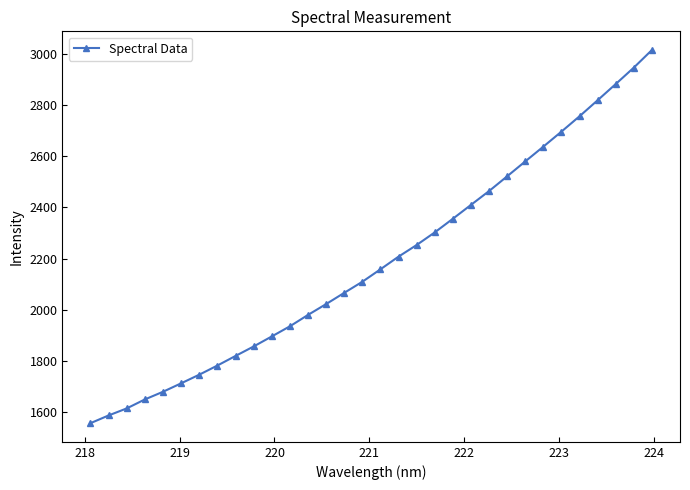

What is the smallest value displayed?

1558.1